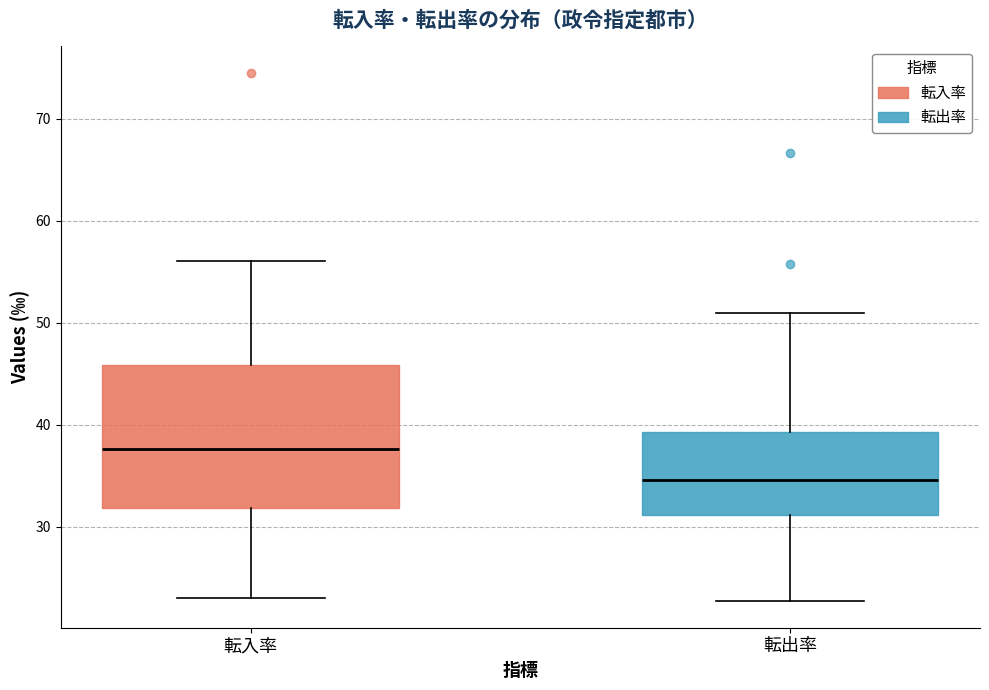

Which box is the tallest, from its lower edge to its upper edge?

転入率